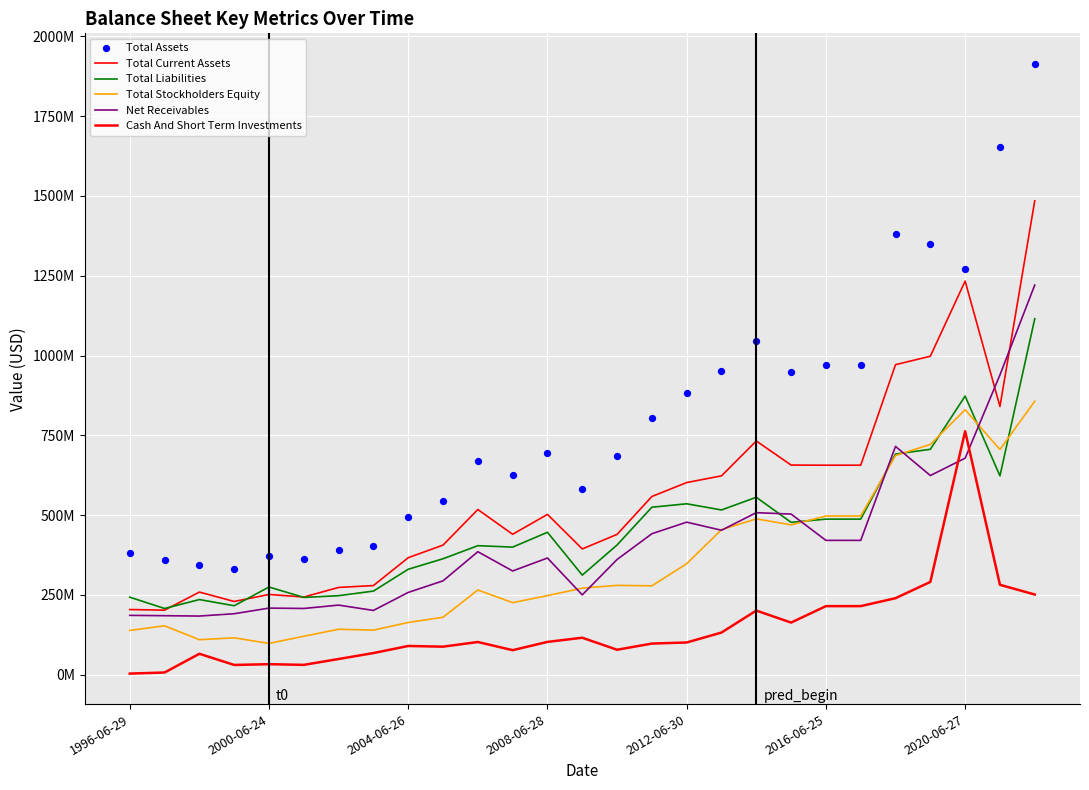

Is the value of Total Assets at 22 greater than the value of Net Receivables at 10?

Yes